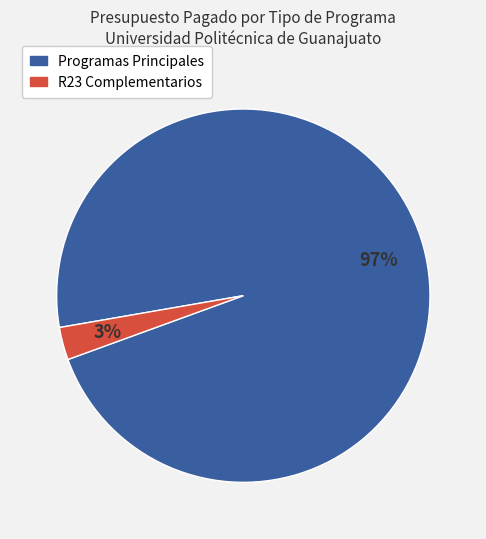

To the nearest percent, what is the difference between the largest and smallest slice percentages?

94%